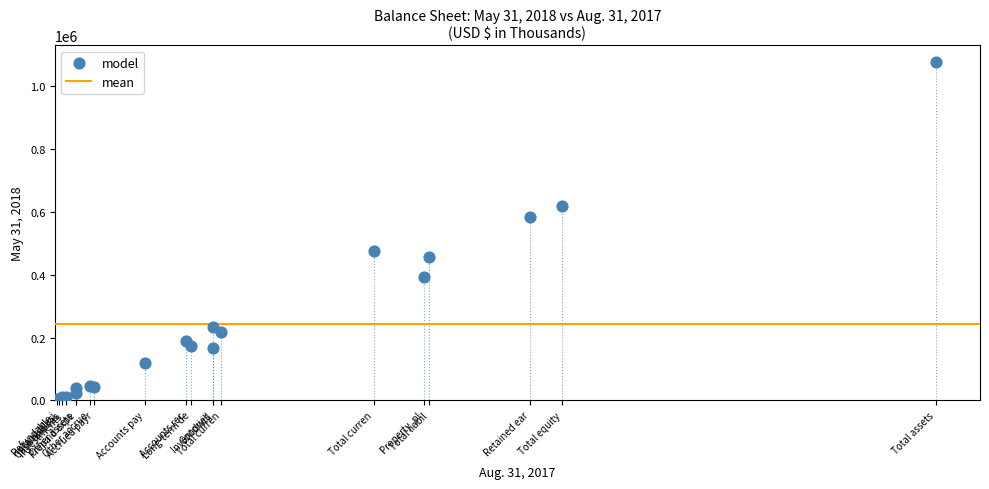

What Y value in the scatter plot is closest to 540483?

585128